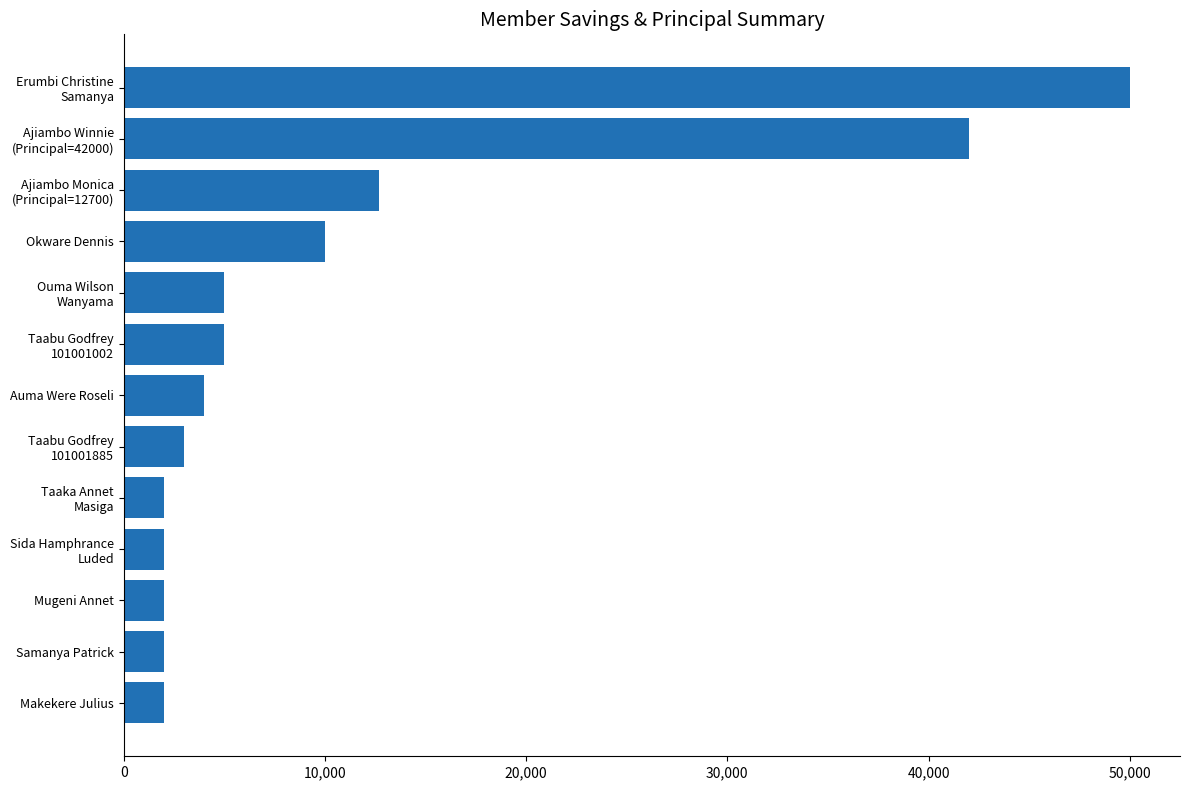

The chart shows a value of 3117 at Okware Dennis. True or false?

False